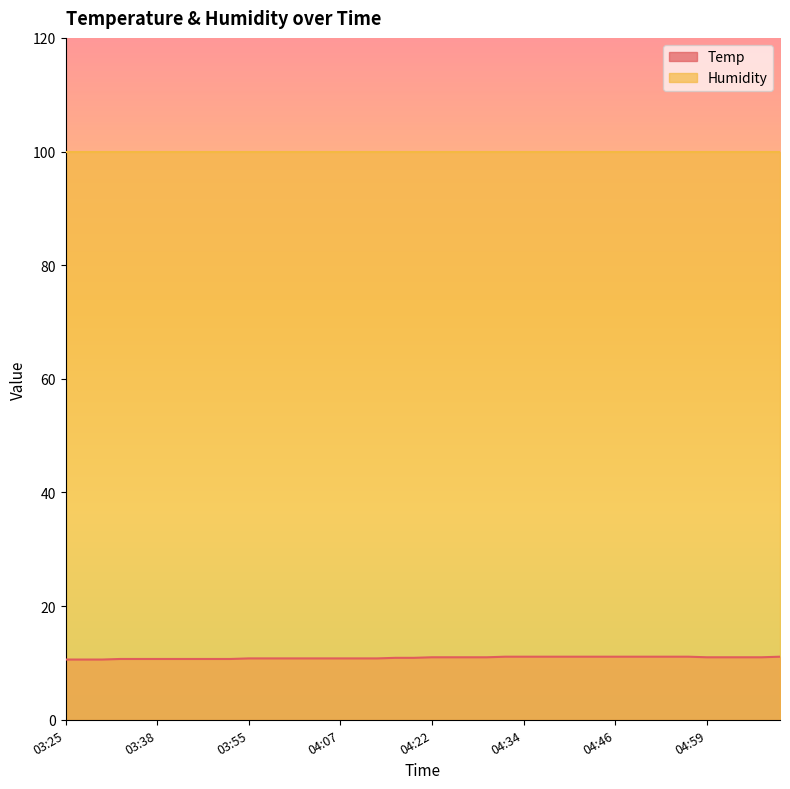

How many values are below 11?

20